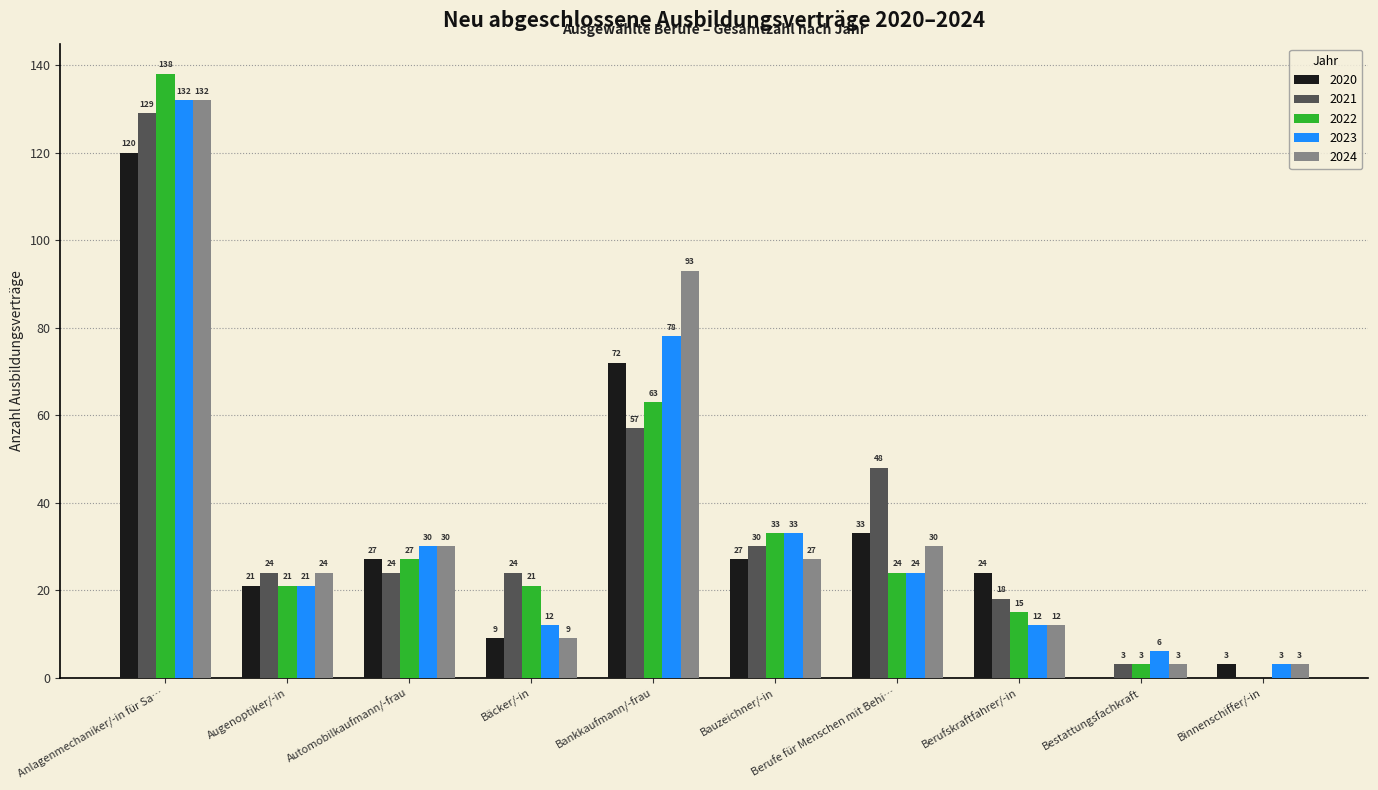

Which series changed the most between Bankkaufmann/-frau and Bestattungsfachkraft?

2024